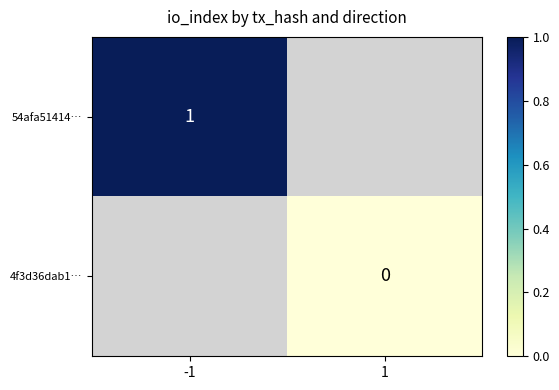

At which label is 54afa51414… closest to 1?

-1